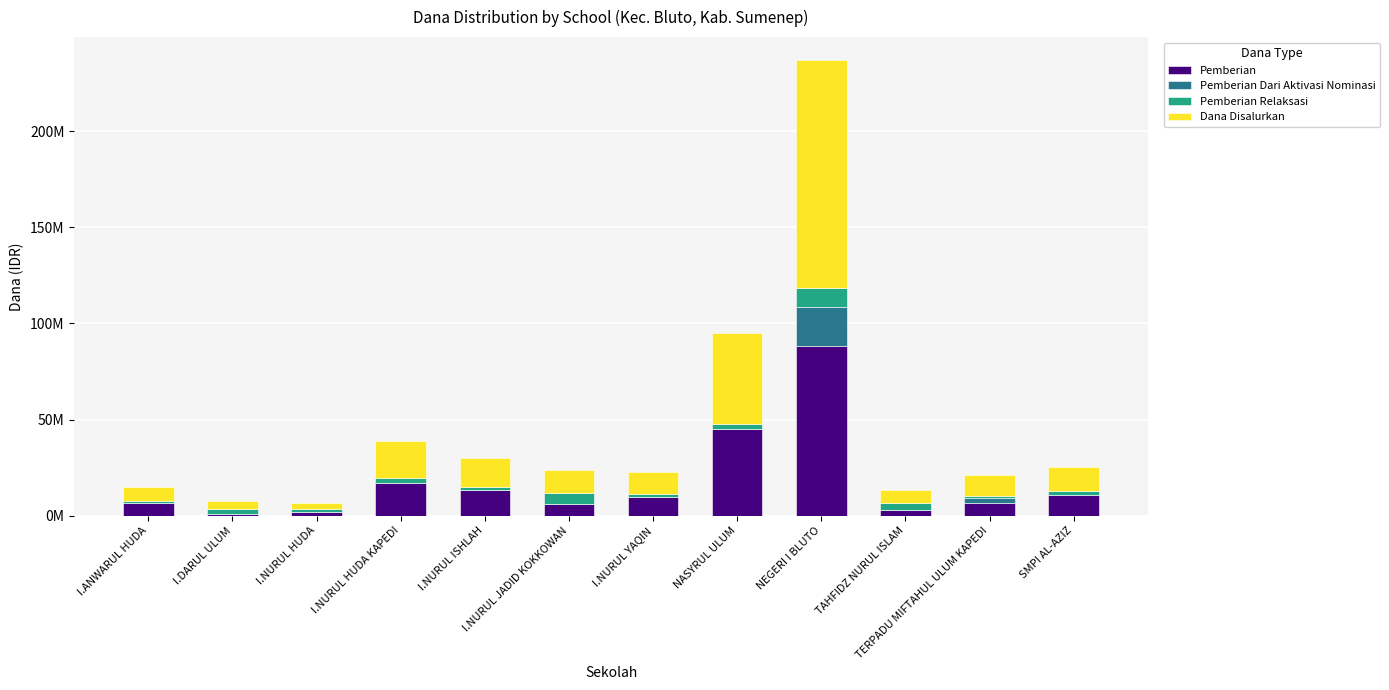

Which series has the widest spread of values?

Dana Disalurkan